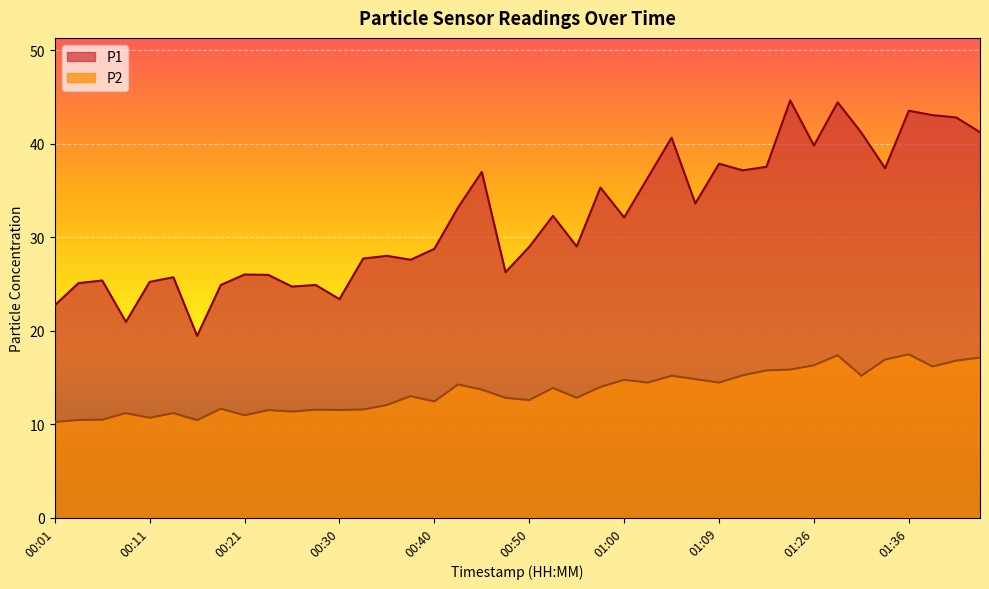

What is the sum of all P2 values?

540.1